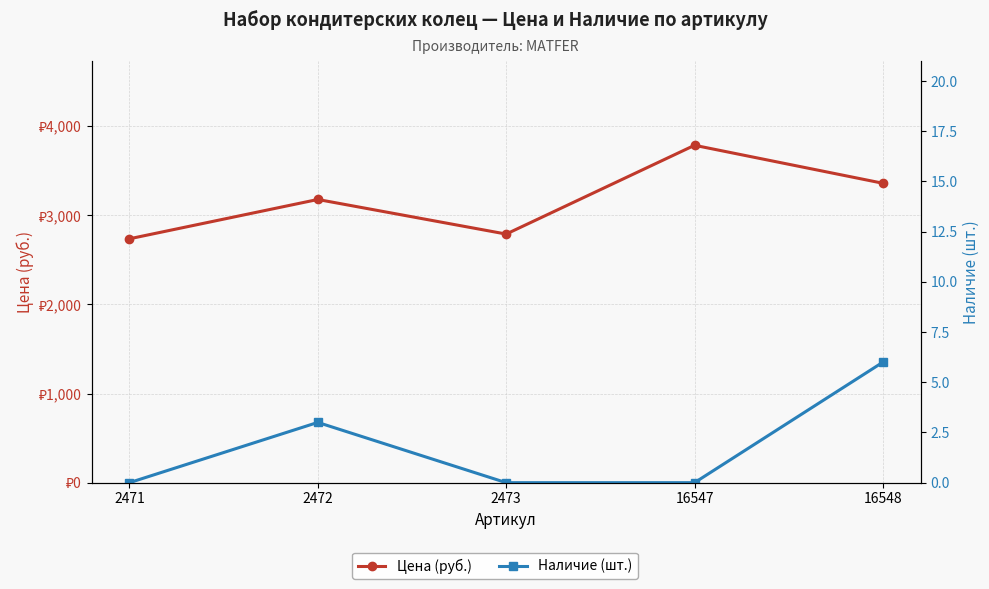

What is the value of the Цена (руб.) point at the 4th from the left?

3785